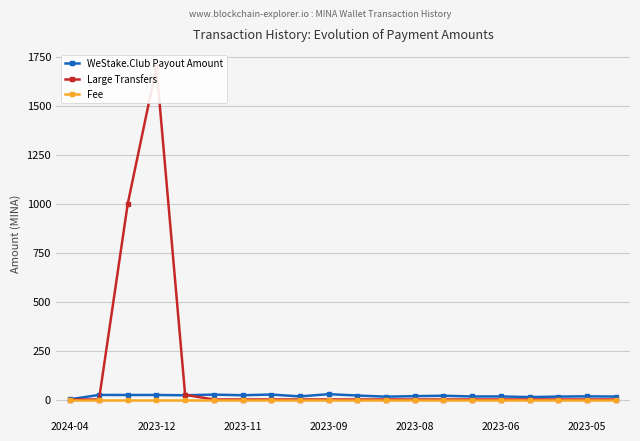

True or false: Fee has a value of 0.0 at 14.

True